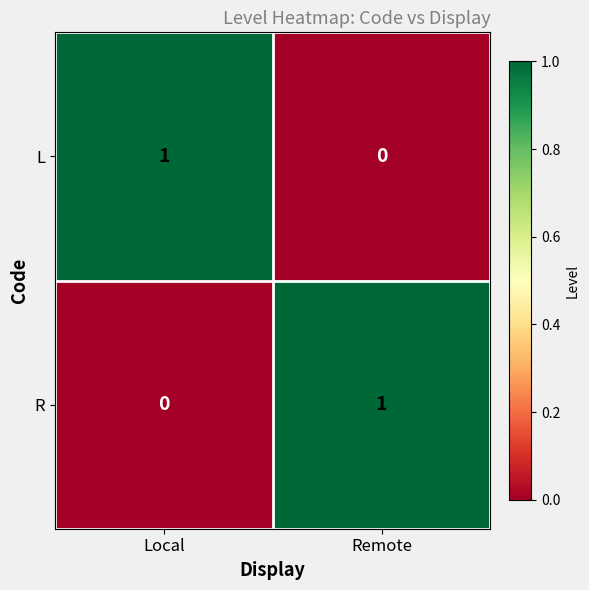

Reading right to left, extract all data points from this chart.

L: Remote=0	Local=1
R: Remote=1	Local=0